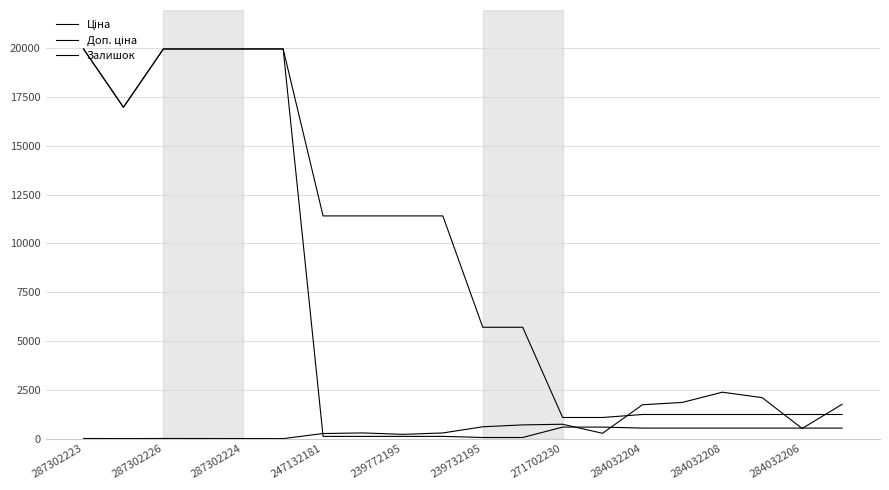

Does the chart display data point markers on the line(s)?

No